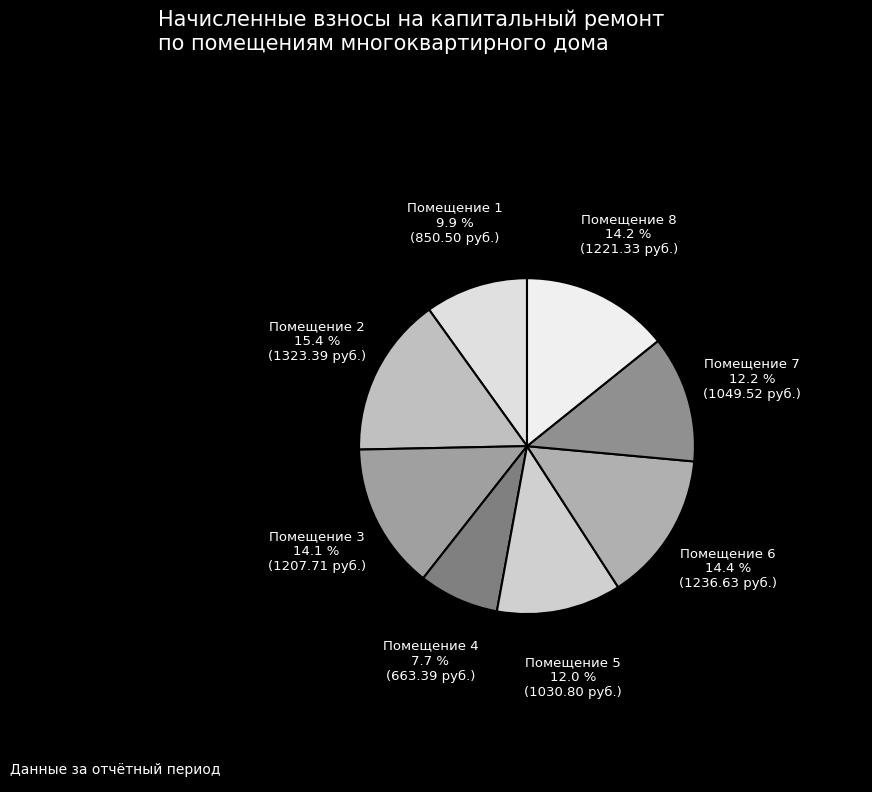

Does Помещение 4 represent more than half of the total?

No